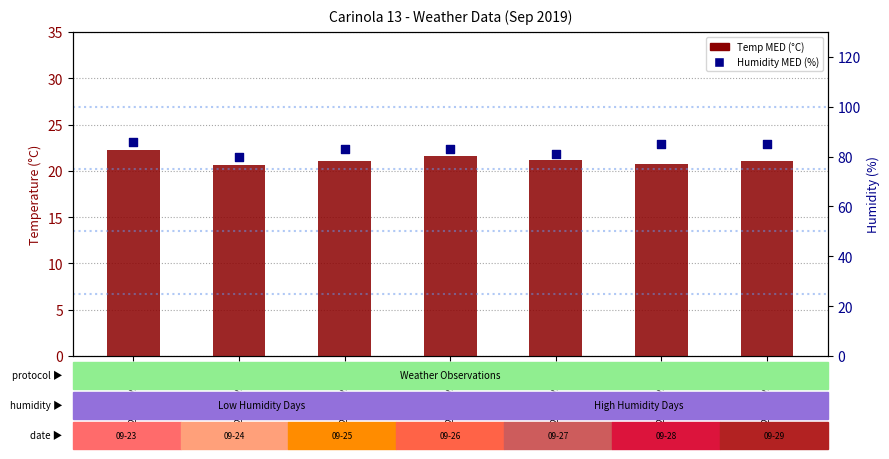

Is the value of Temp MED (°C) at 2019-09-25 greater than the value of Humidity MED (%) at 2019-09-28?

No